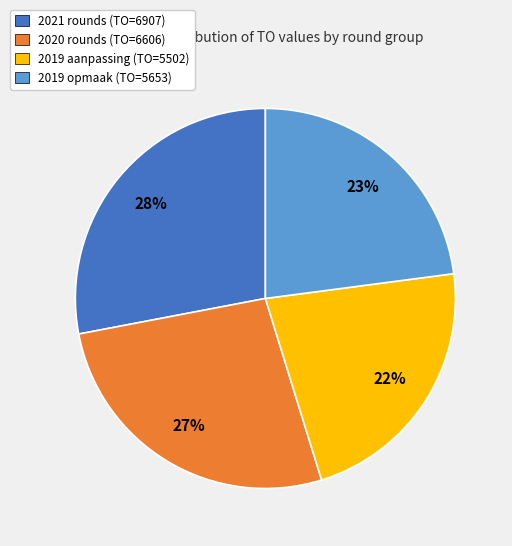

To the nearest percent, what is the average slice percentage?

25%